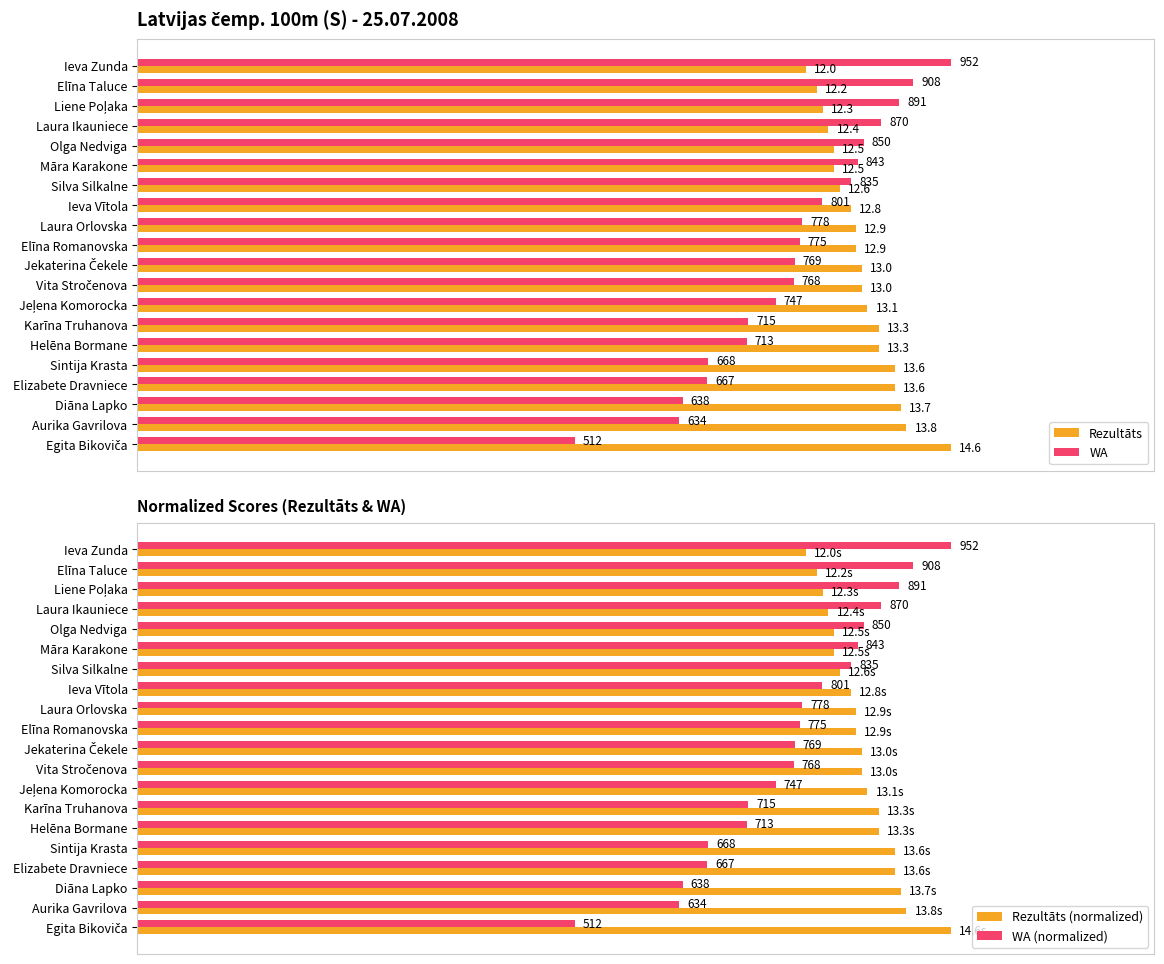

At how many categories does at least one series exceed 0?

20